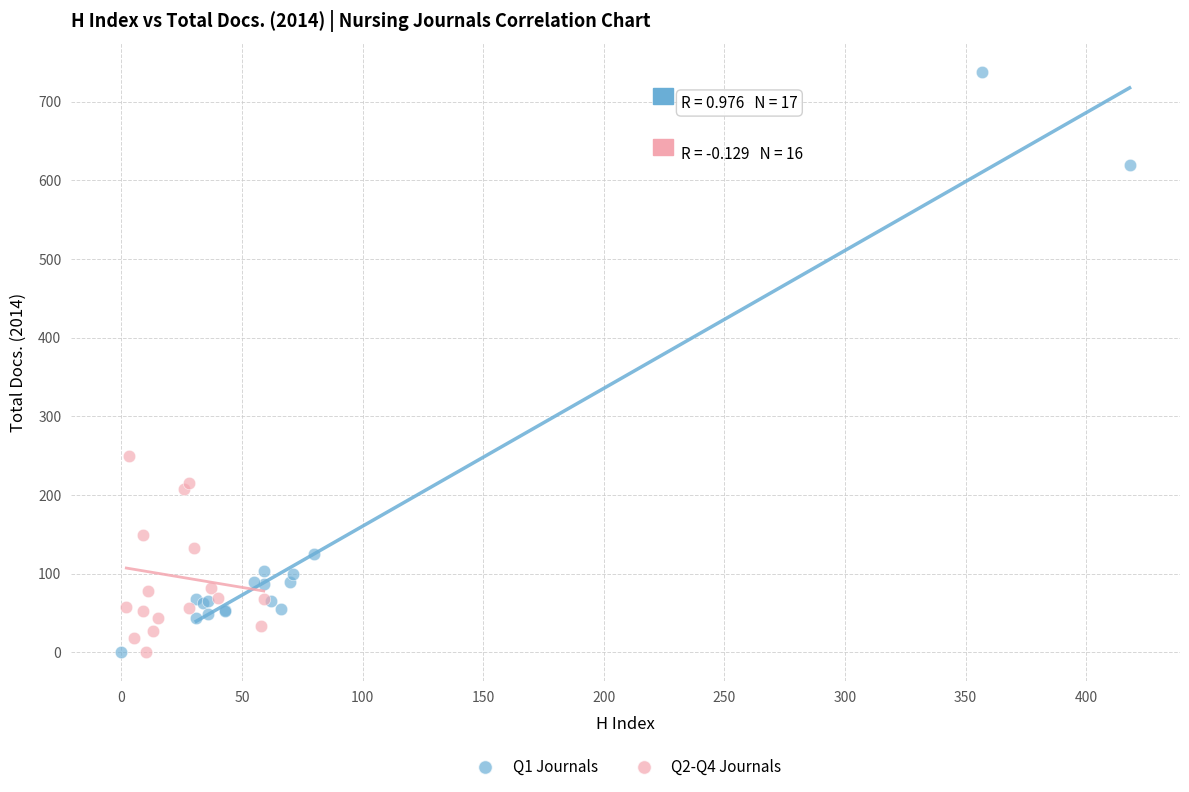

Which series has the widest spread of Y values?

Q1 Journals